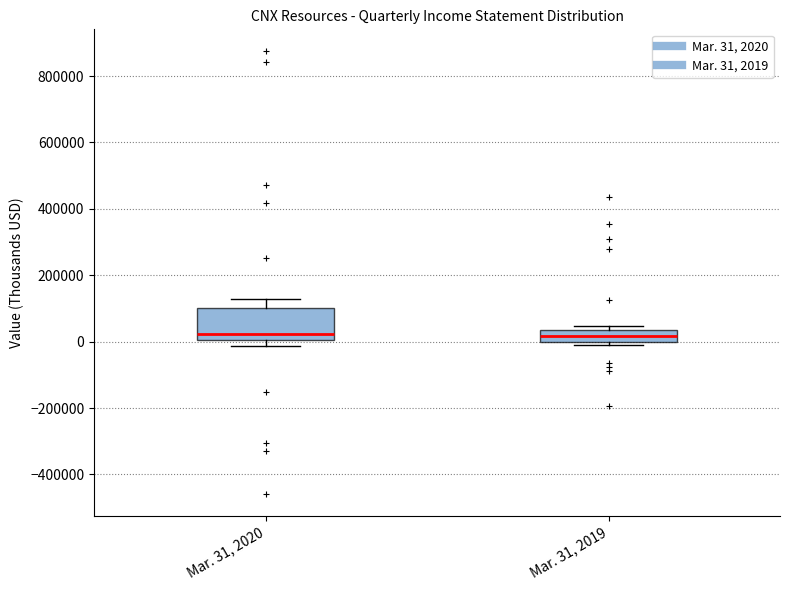

Reading left to right, transcribe this box plot: for each box, give where its median line is, the range the box spans, and where its two whiskers end, as read against the y-axis. The values are not printed on the chart, so give them approximately, as read against the axis.

Mar. 31, 2020: median 20000, box 0 to 100000, whiskers -20000 to 120000
Mar. 31, 2019: median 20000, box 0 to 40000, whiskers -20000 to 40000 (just above the box's upper edge)